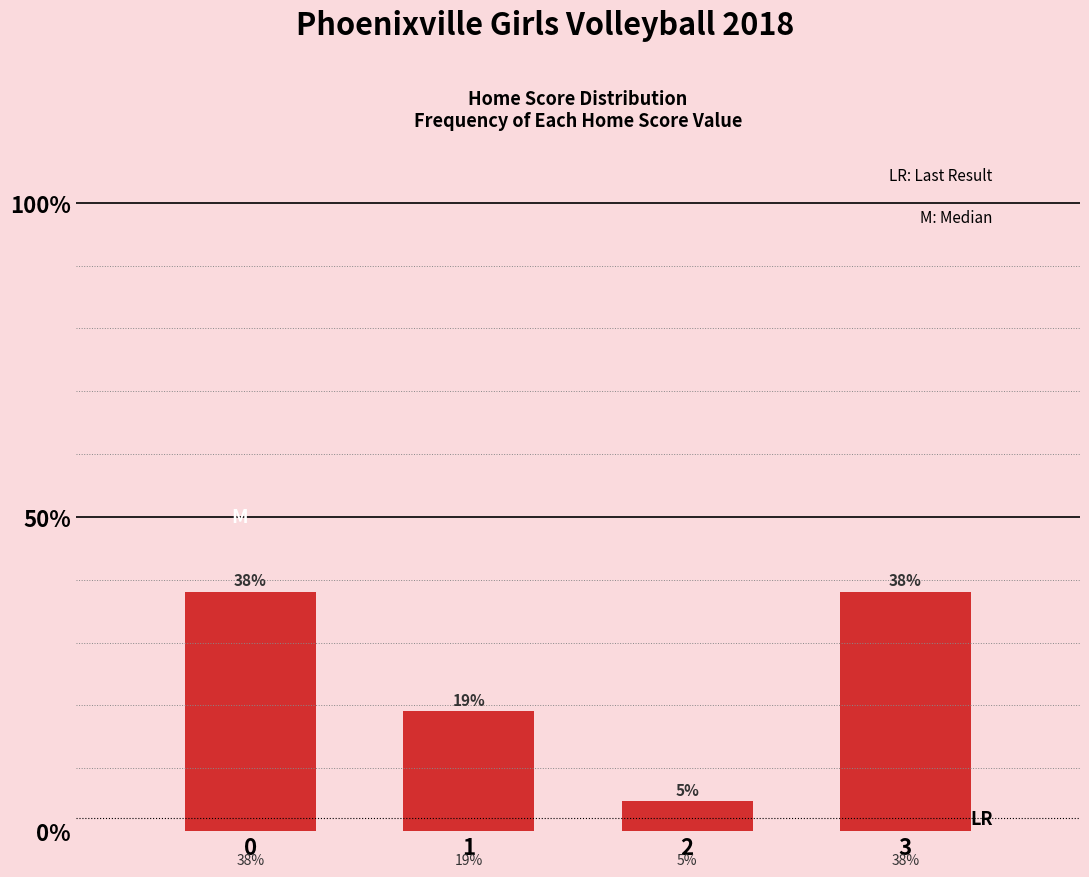

Read the value at 1.

19.0